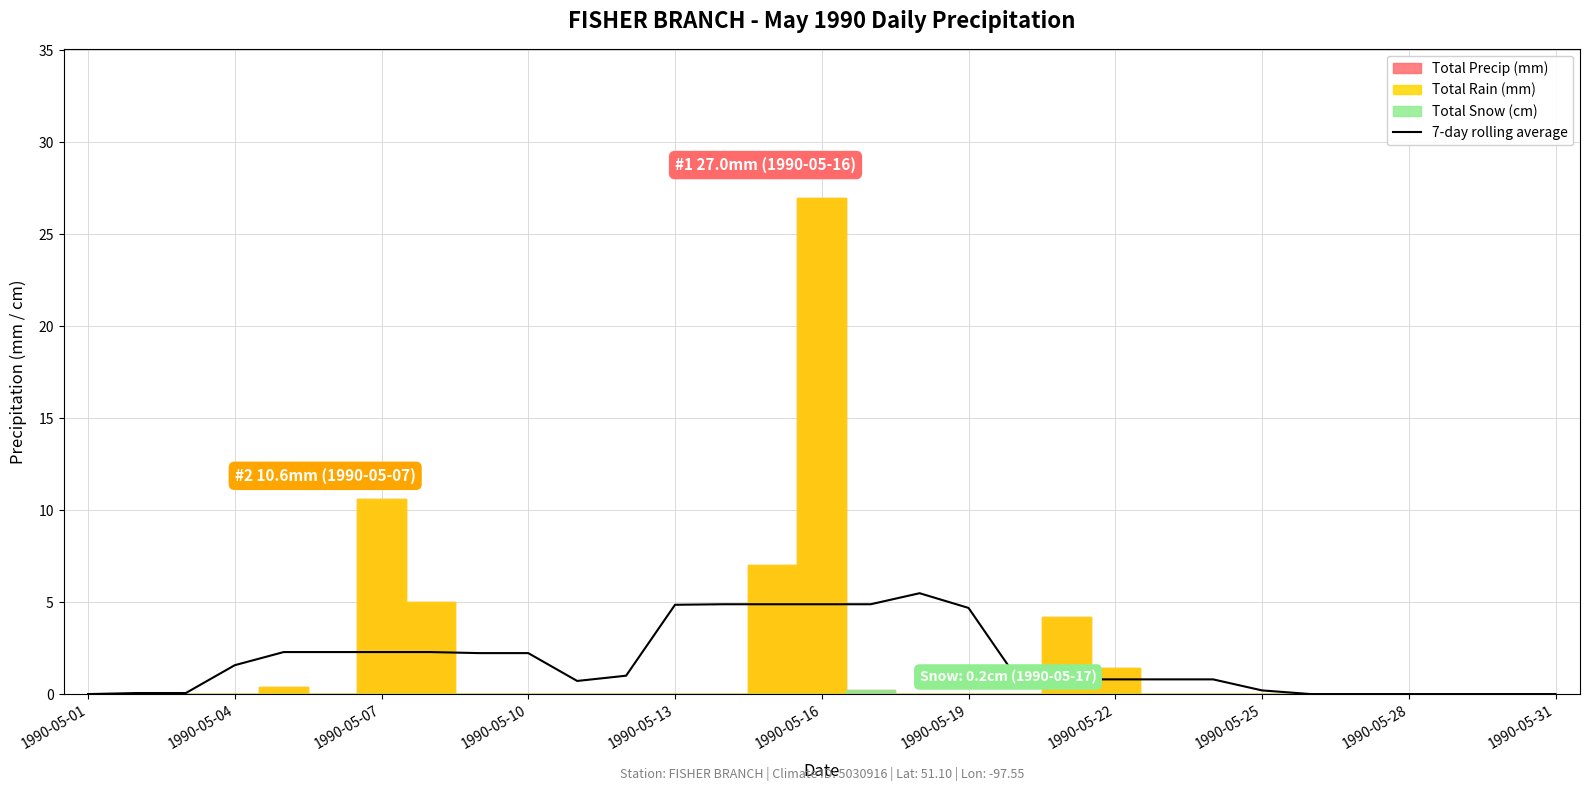

What is the maximum value for 7-day rolling average?

5.5